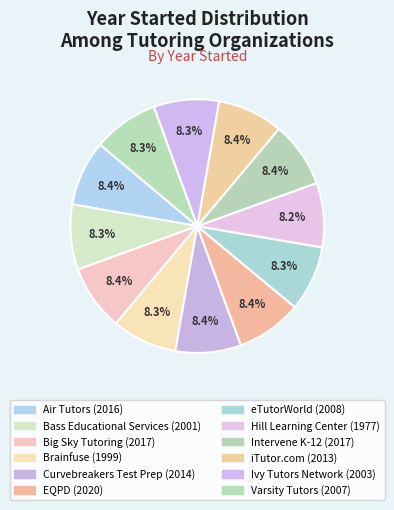

Does any single category account for the majority?

No